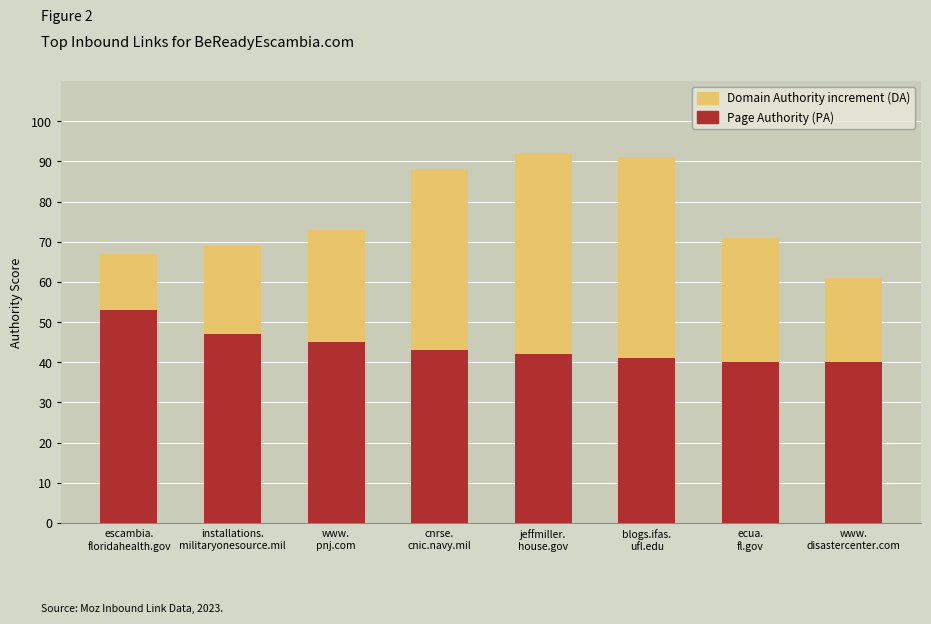

What is the label of the 8th bar from the left?

www.
disastercenter.com